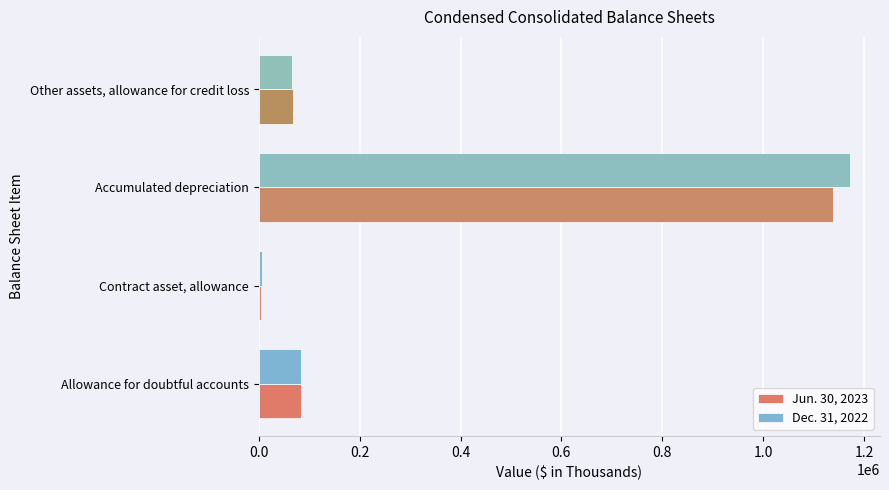

Is it true that Jun. 30, 2023 equals 586570 at Accumulated depreciation?

False